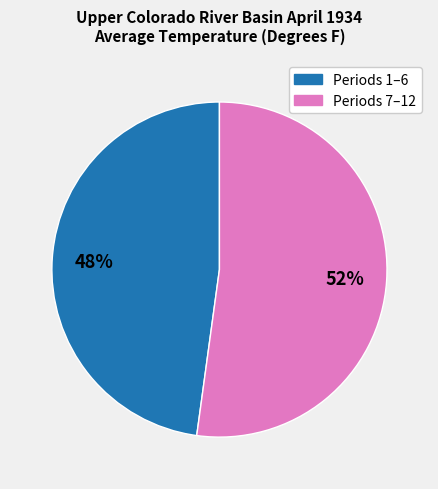

To the nearest percent, what is the average slice percentage?

50%